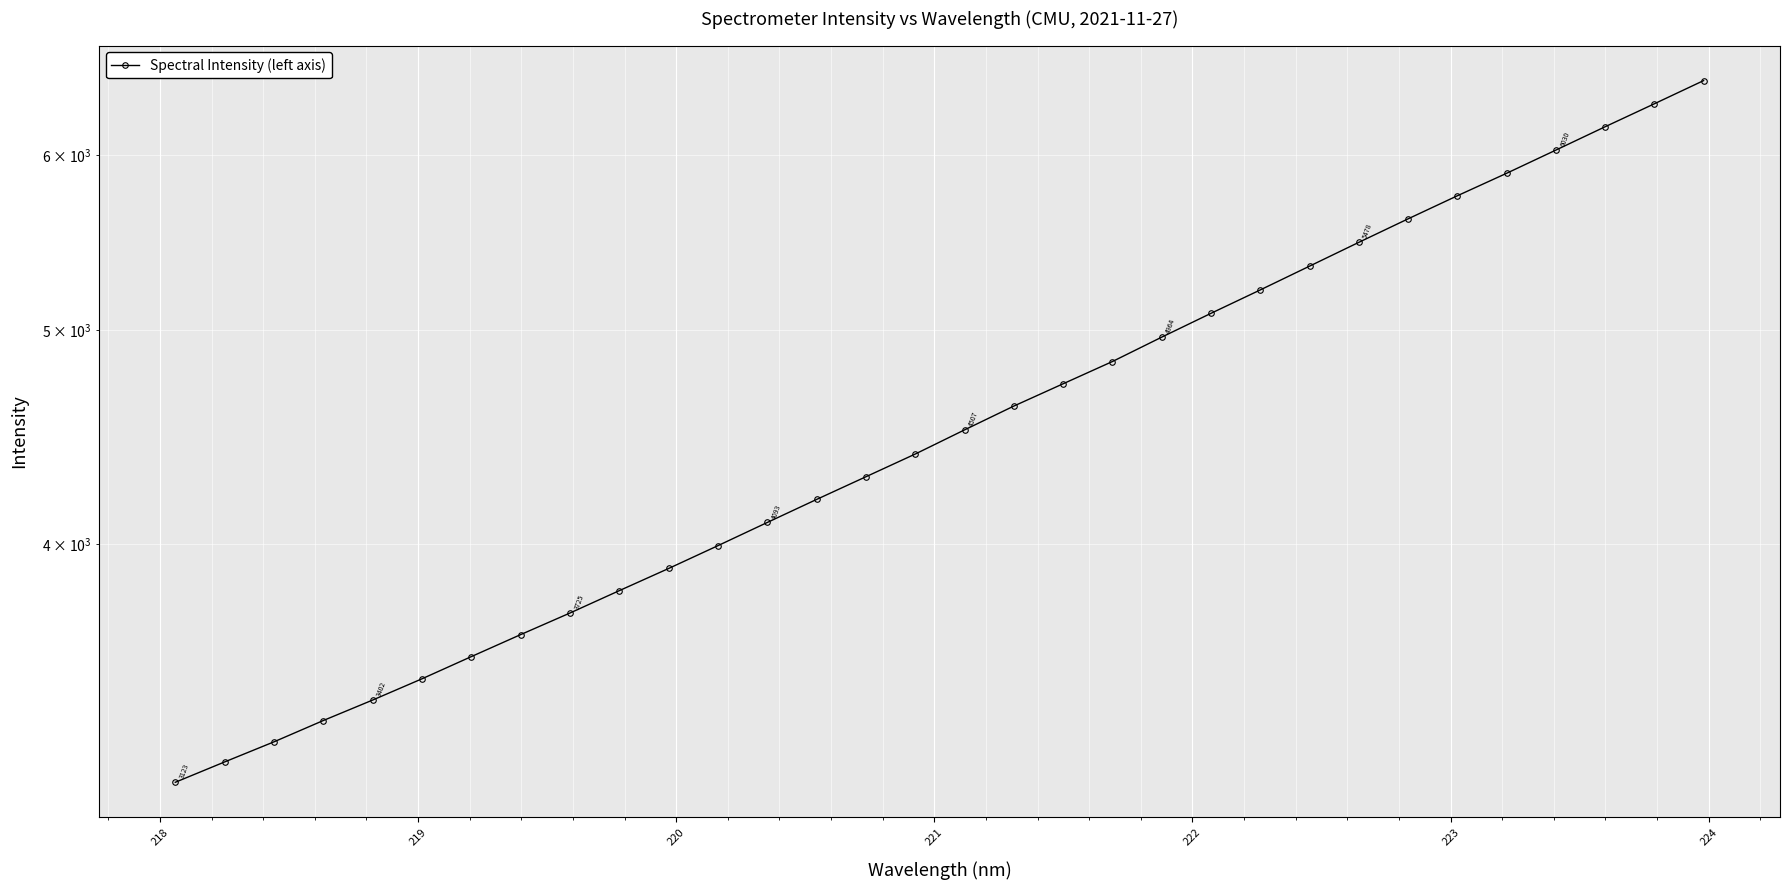

What is the average value?

4576.3